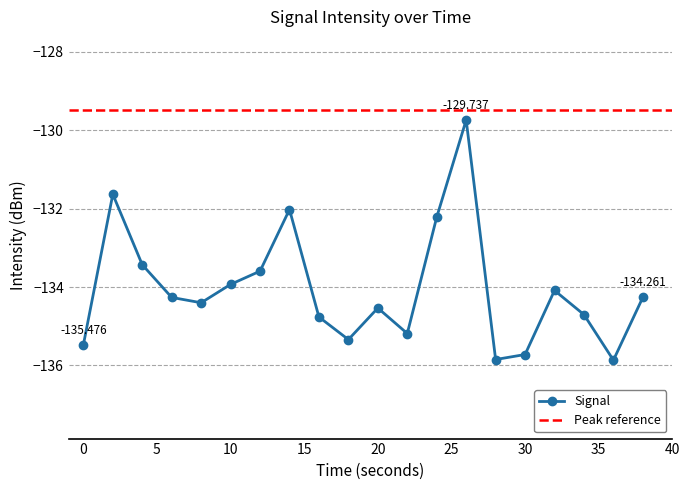

Rank the categories by value from lowest to highest.

36, 28, 30, 0, 18, 22, 16, 34, 20, 8, 6, 38, 32, 10, 12, 4, 24, 14, 2, 26